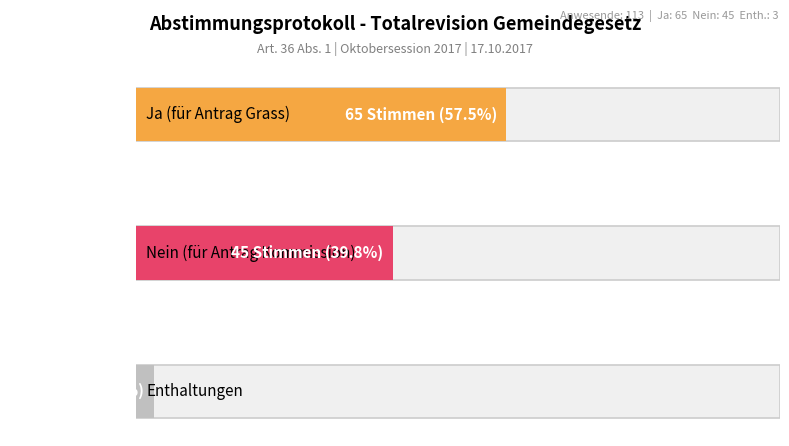

Are the bars horizontal?

Yes